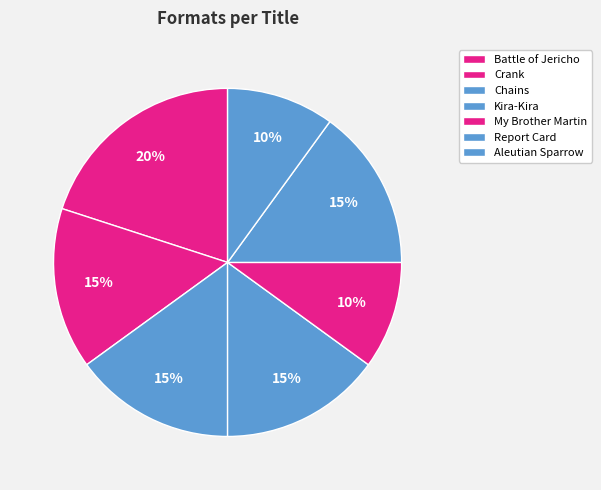

How many segments does this pie chart have?

7